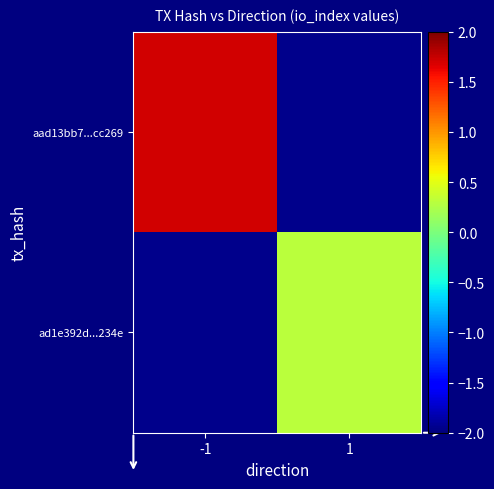

Which has a higher value, -1 or 1?

1